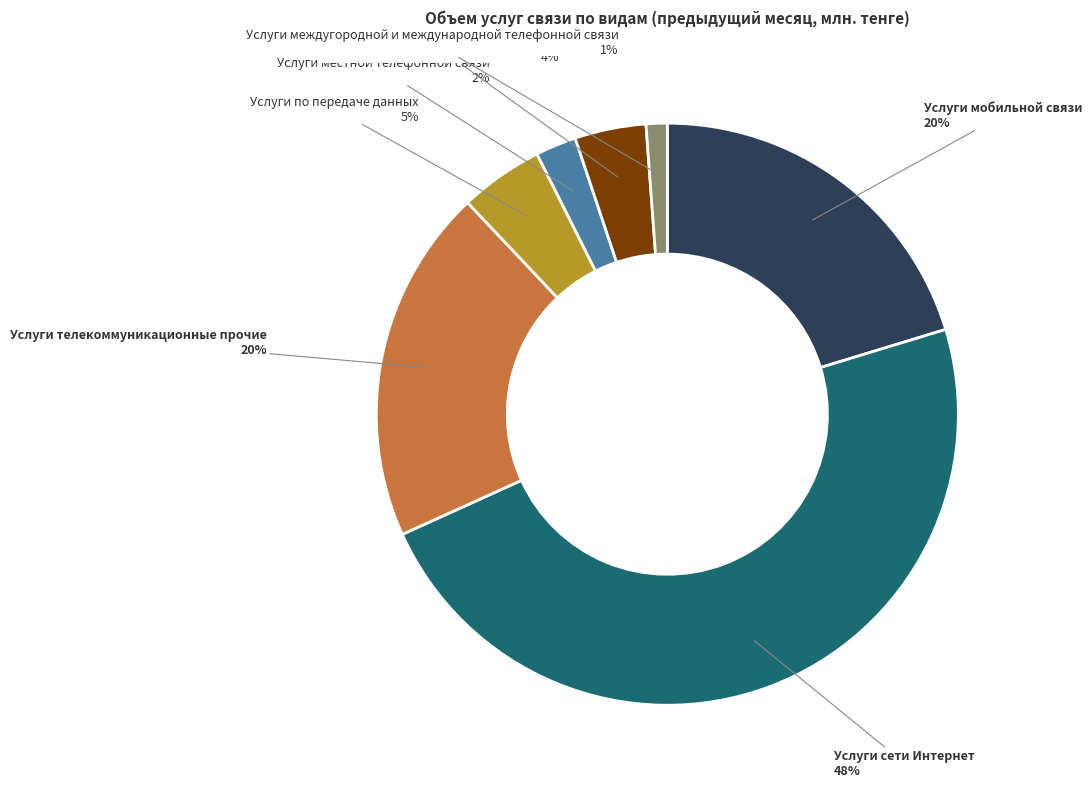

Is it true that Услуги междугородной и международной телефонной связи is 1% of the pie?

True